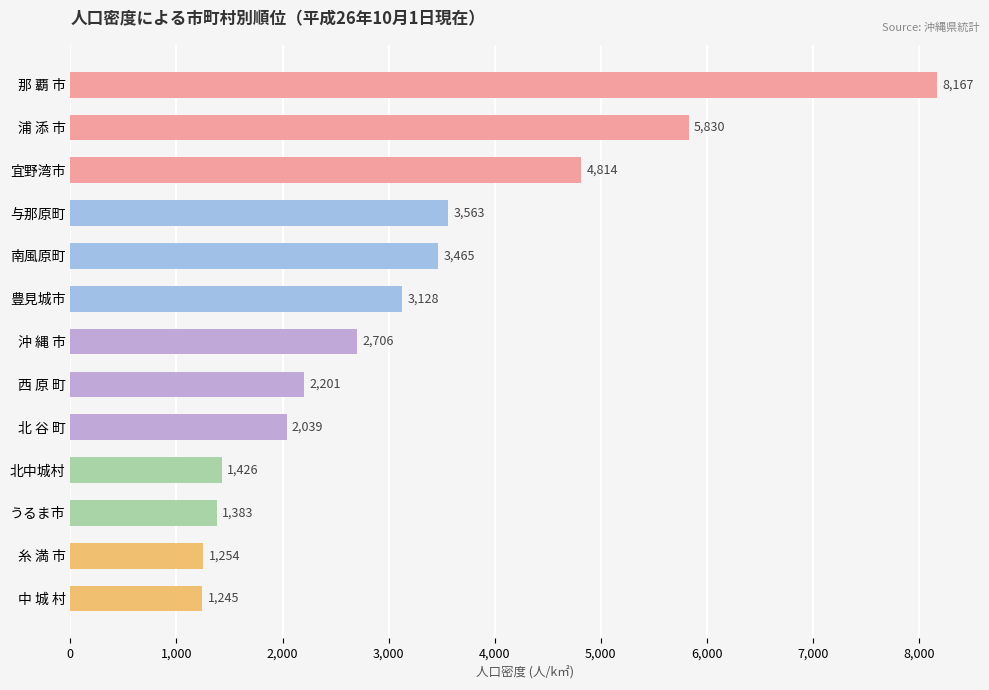

How many bars are there in total?

13